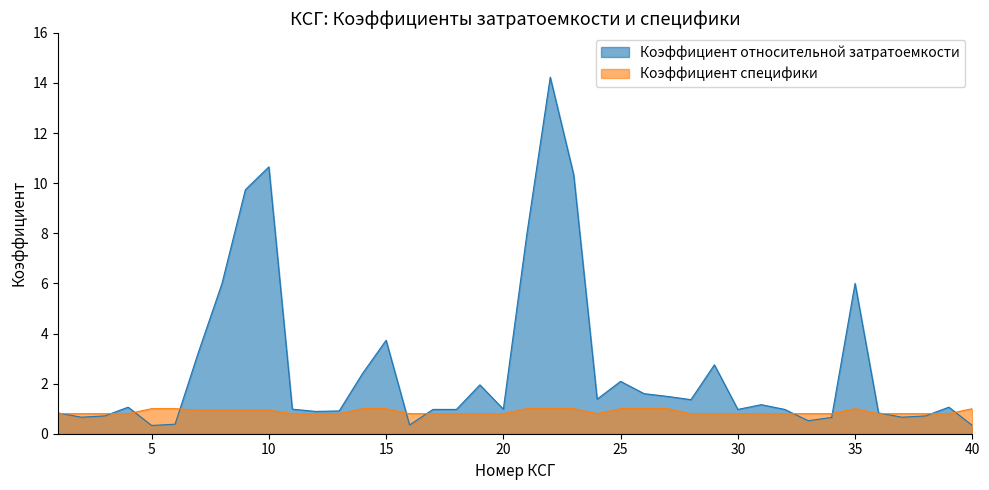

What is the value of the Коэффициент относительной затратоемкости point at the 33rd from the left?

0.5